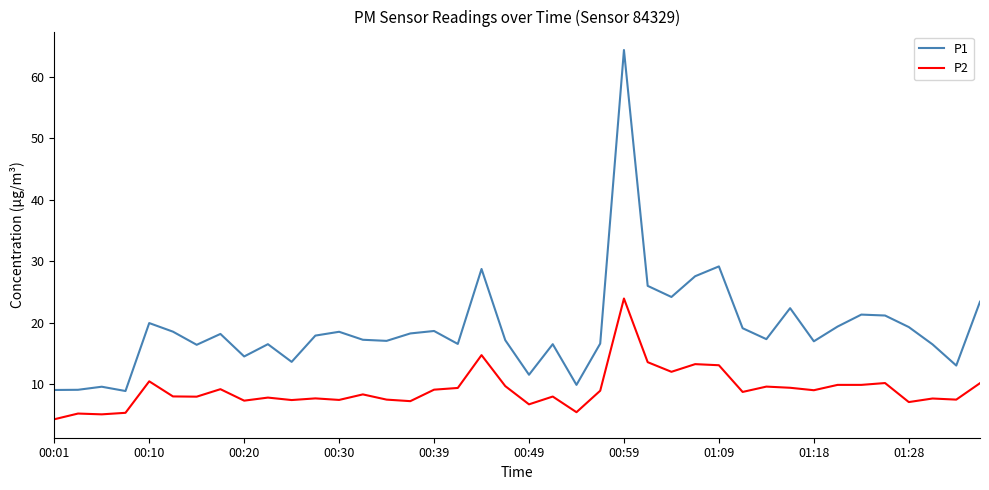

Which series has the largest range (max minus min)?

P1